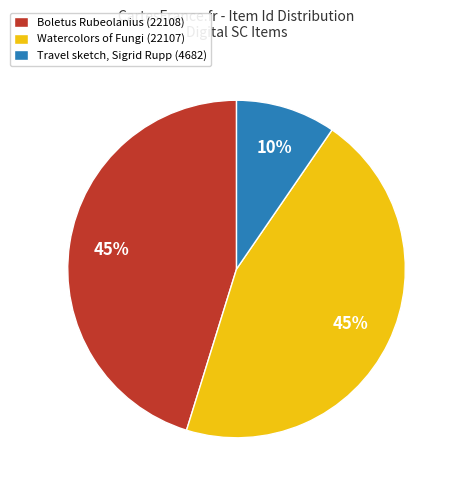

Count the number of slices in the pie.

3